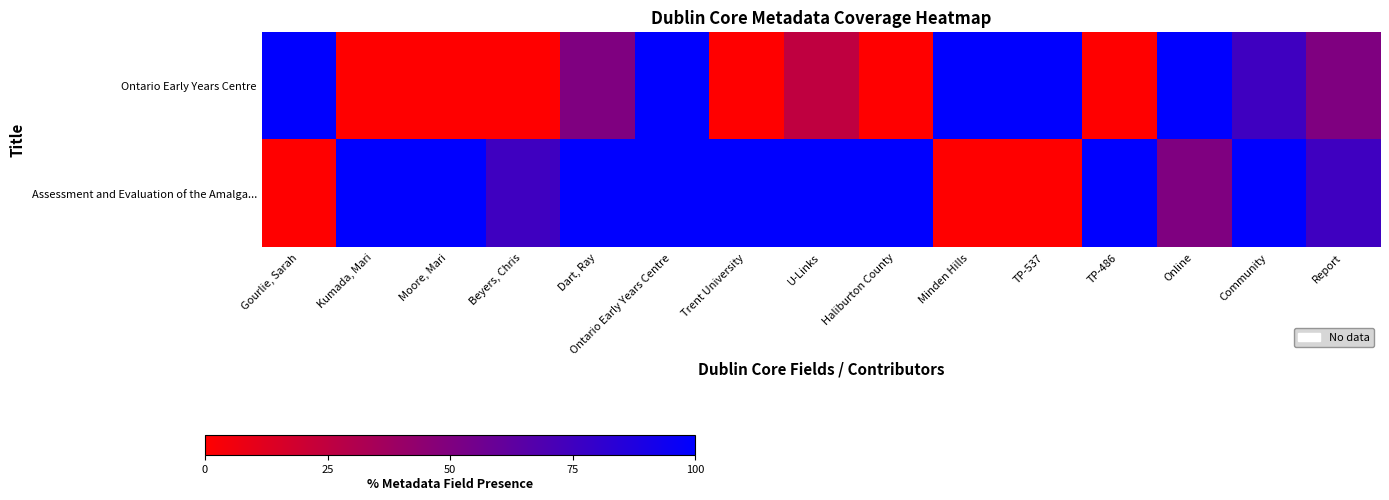

Reading left to right, transcribe all the data shown in this chart.

Ontario Early Years Centre: Gourlie, Sarah=100	Kumada, Mari=0	Moore, Mari=0	Beyers, Chris=0	Dart, Ray=50	Ontario Early Years Centre=100	Trent University=0	U-Links=25	Haliburton County=0	Minden Hills=100	TP-537=100	TP-486=0	Online=100	Community=75	Report=50
Assessment and Evaluation of the Amalga...: Gourlie, Sarah=0	Kumada, Mari=100	Moore, Mari=100	Beyers, Chris=75	Dart, Ray=100	Ontario Early Years Centre=100	Trent University=100	U-Links=100	Haliburton County=100	Minden Hills=0	TP-537=0	TP-486=100	Online=50	Community=100	Report=75